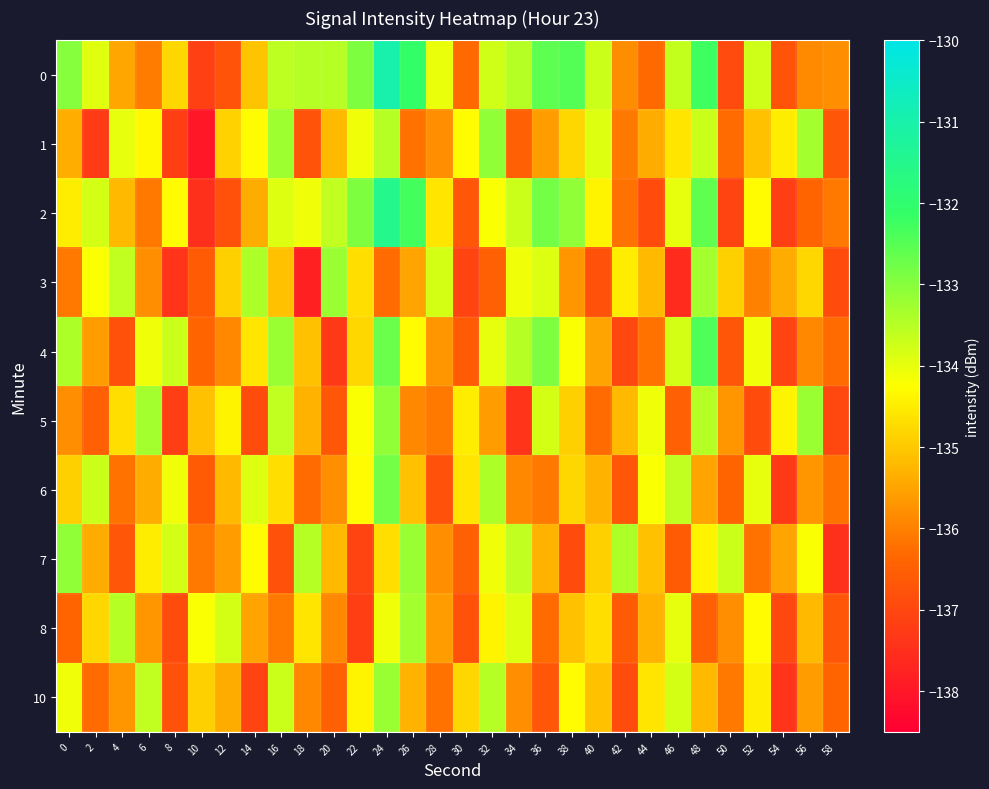

Reading left to right, transcribe all the data shown in this chart.

0: 0=-133.0	2=-133.9	4=-135.5	6=-136.0	8=-134.8	10=-137.2	12=-136.8	14=-135.1	16=-133.6	18=-133.5	20=-133.5	22=-132.9	24=-131.0	26=-132.1	28=-134.0	30=-136.3	32=-133.8	34=-133.5	36=-132.6	38=-132.5	40=-133.7	42=-135.8	44=-136.3	46=-133.6	48=-132.3	50=-136.9	52=-133.7	54=-136.7	56=-135.8	58=-135.8
1: 0=-135.4	2=-137.3	4=-134.0	6=-134.3	8=-137.2	10=-138.0	12=-134.9	14=-134.3	16=-133.2	18=-136.8	20=-135.2	22=-134.1	24=-133.5	26=-136.2	28=-135.8	30=-134.3	32=-133.1	34=-136.5	36=-135.6	38=-134.8	40=-133.9	42=-136.1	44=-135.4	46=-134.6	48=-133.7	50=-136.3	52=-135.1	54=-134.5	56=-133.3	58=-136.7
2: 0=-134.5	2=-133.8	4=-135.2	6=-136.1	8=-134.3	10=-137.5	12=-136.8	14=-135.4	16=-133.9	18=-134.1	20=-133.6	22=-132.9	24=-131.5	26=-132.3	28=-134.6	30=-136.7	32=-134.2	34=-133.7	36=-132.8	38=-133.1	40=-134.4	42=-136.2	44=-136.9	46=-134.0	48=-132.6	50=-137.1	52=-134.3	54=-137.2	56=-136.4	58=-136.1
3: 0=-136.1	2=-134.2	4=-133.6	6=-135.8	8=-137.4	10=-136.6	12=-134.9	14=-133.4	16=-135.1	18=-137.8	20=-133.2	22=-134.7	24=-136.3	26=-135.5	28=-133.8	30=-137.1	32=-136.5	34=-134.1	36=-133.9	38=-135.7	40=-136.8	42=-134.5	44=-135.2	46=-137.6	48=-133.3	50=-134.9	52=-136.0	54=-135.4	56=-134.8	58=-136.9
4: 0=-133.4	2=-135.6	4=-136.8	6=-134.1	8=-133.7	10=-136.4	12=-135.9	14=-134.6	16=-133.2	18=-135.1	20=-137.3	22=-134.8	24=-132.7	26=-134.3	28=-135.7	30=-136.6	32=-134.0	34=-133.5	36=-132.9	38=-134.2	40=-135.5	42=-137.0	44=-136.2	46=-133.8	48=-132.4	50=-136.7	52=-134.1	54=-137.1	56=-135.9	58=-136.3
5: 0=-135.8	2=-136.5	4=-134.7	6=-133.3	8=-137.2	10=-135.1	12=-134.4	14=-136.9	16=-133.6	18=-135.3	20=-136.7	22=-134.2	24=-133.1	26=-135.9	28=-136.1	30=-134.5	32=-135.6	34=-137.4	36=-133.8	38=-134.9	40=-136.3	42=-135.2	44=-134.1	46=-136.5	48=-133.5	50=-135.7	52=-136.9	54=-134.4	56=-133.2	58=-137.0
6: 0=-134.9	2=-133.7	4=-136.2	6=-135.4	8=-134.1	10=-136.6	12=-135.2	14=-133.9	16=-134.7	18=-136.3	20=-135.8	22=-134.3	24=-132.8	26=-135.1	28=-136.8	30=-134.6	32=-133.4	34=-135.9	36=-136.1	38=-134.8	40=-135.3	42=-136.7	44=-134.2	46=-133.6	48=-135.5	50=-136.4	52=-134.0	54=-137.3	56=-135.7	58=-136.2
7: 0=-133.1	2=-135.4	4=-136.7	6=-134.5	8=-133.8	10=-136.1	12=-135.6	14=-134.3	16=-136.8	18=-133.5	20=-135.2	22=-137.1	24=-134.7	26=-133.2	28=-135.8	30=-136.5	32=-134.1	34=-133.6	36=-135.3	38=-136.9	40=-134.9	42=-133.4	44=-135.1	46=-136.6	48=-134.4	50=-133.7	52=-136.2	54=-135.5	56=-134.2	58=-137.5
8: 0=-136.4	2=-134.8	4=-133.5	6=-135.7	8=-136.9	10=-134.2	12=-133.8	14=-135.5	16=-136.1	18=-134.6	20=-135.9	22=-137.2	24=-134.1	26=-133.3	28=-135.6	30=-136.8	32=-134.4	34=-133.9	36=-136.3	38=-135.1	40=-134.7	42=-136.6	44=-135.3	46=-134.0	48=-136.5	50=-135.8	52=-134.3	54=-137.0	56=-135.2	58=-136.7
10: 0=-134.1	2=-136.3	4=-135.7	6=-133.6	8=-136.8	10=-134.9	12=-135.4	14=-137.1	16=-133.7	18=-135.9	20=-136.5	22=-134.4	24=-133.2	26=-135.3	28=-136.2	30=-134.8	32=-133.5	34=-135.8	36=-136.7	38=-134.3	40=-135.1	42=-136.9	44=-134.6	46=-133.8	48=-135.2	50=-136.1	52=-134.5	54=-137.4	56=-135.6	58=-136.4